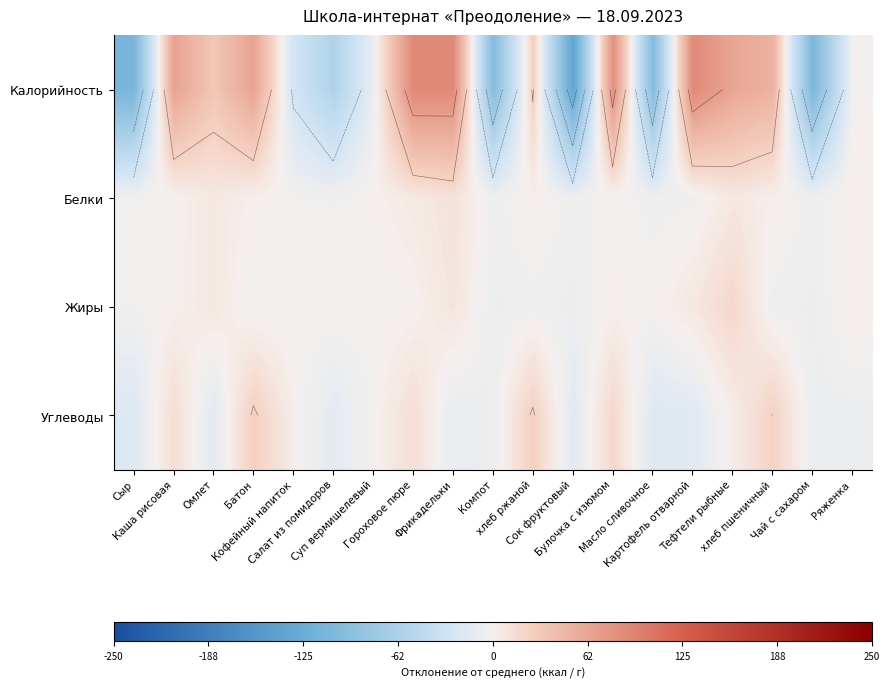

Where does the Калорийность series first go above 25?

Каша рисовая